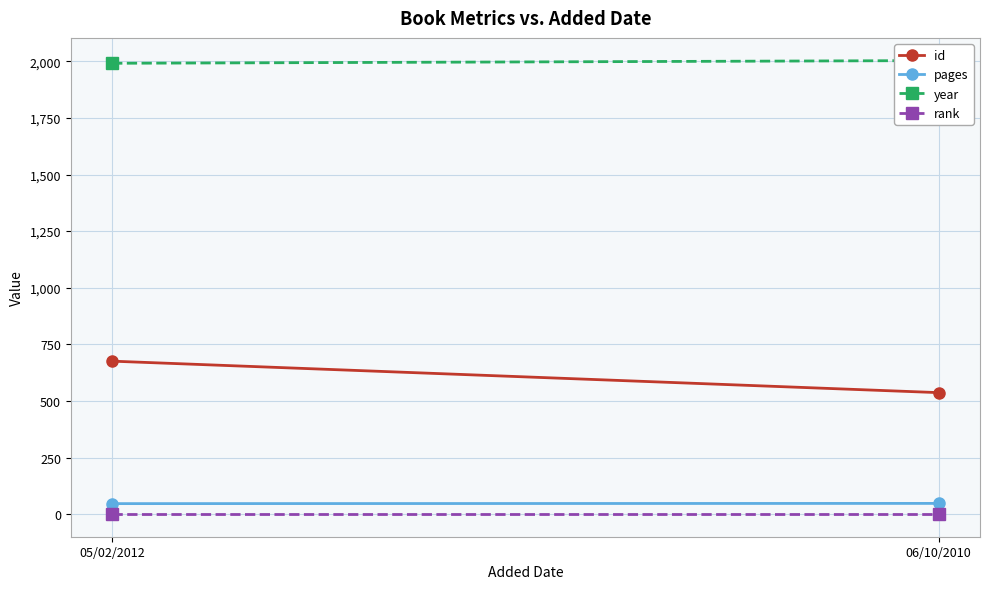

How many lines are shown in the chart?

4